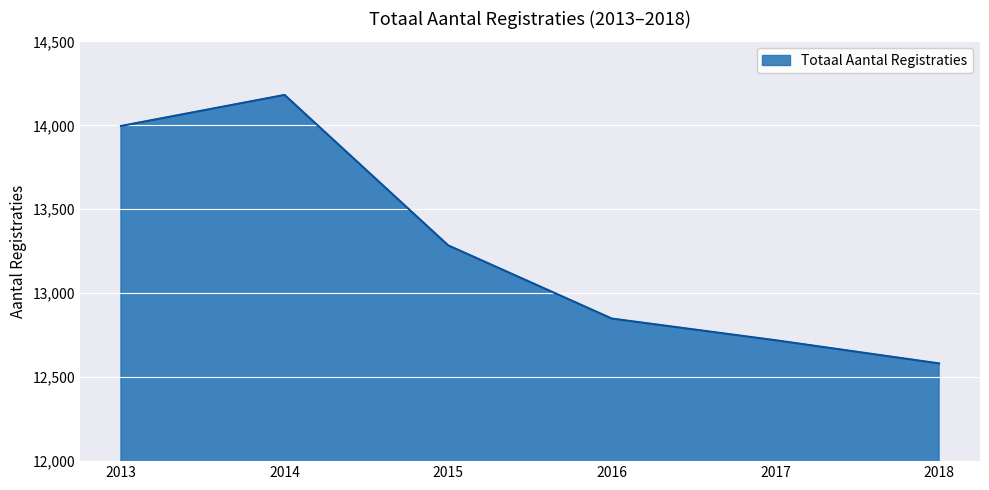

The value at 2016 is 5743. True or false?

False